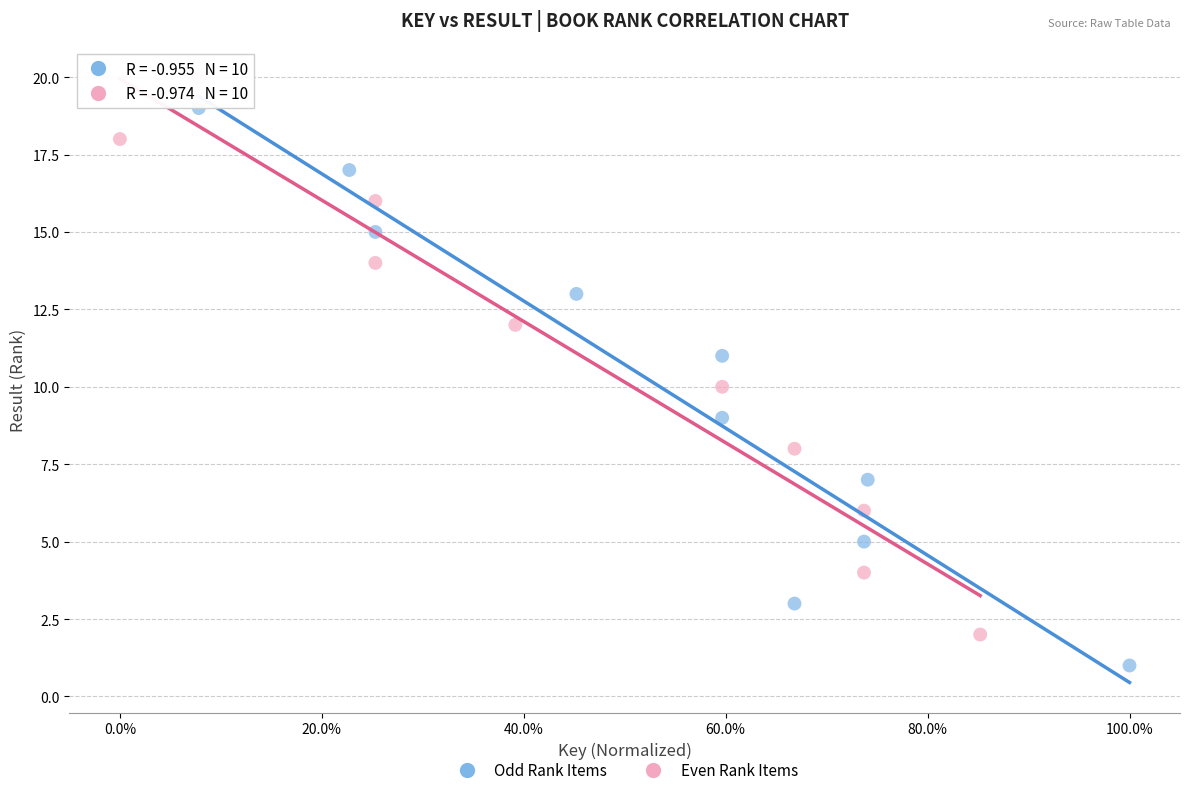

Which series reaches the minimum Y coordinate?

Odd Rank Items